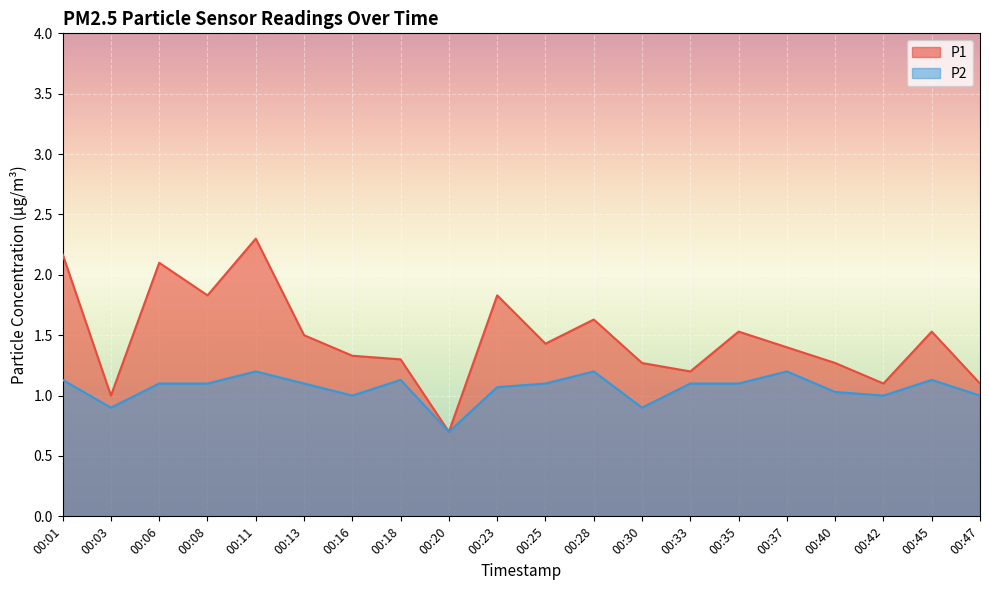

The value of P2 at 00:33 is 1.8. True or false?

False